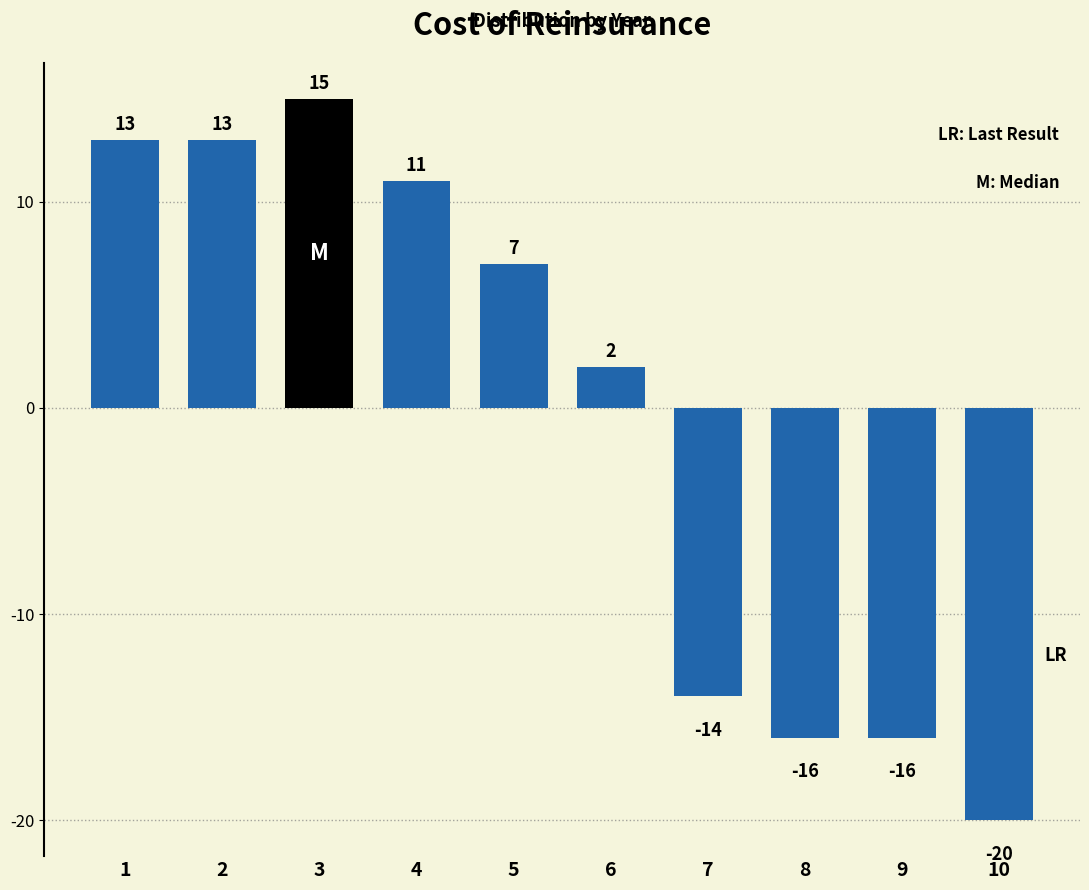

Reading left to right, transcribe all the data shown in this chart.

1=13	2=13	3=15	4=11	5=7	6=2	7=-14	8=-16	9=-16	10=-20